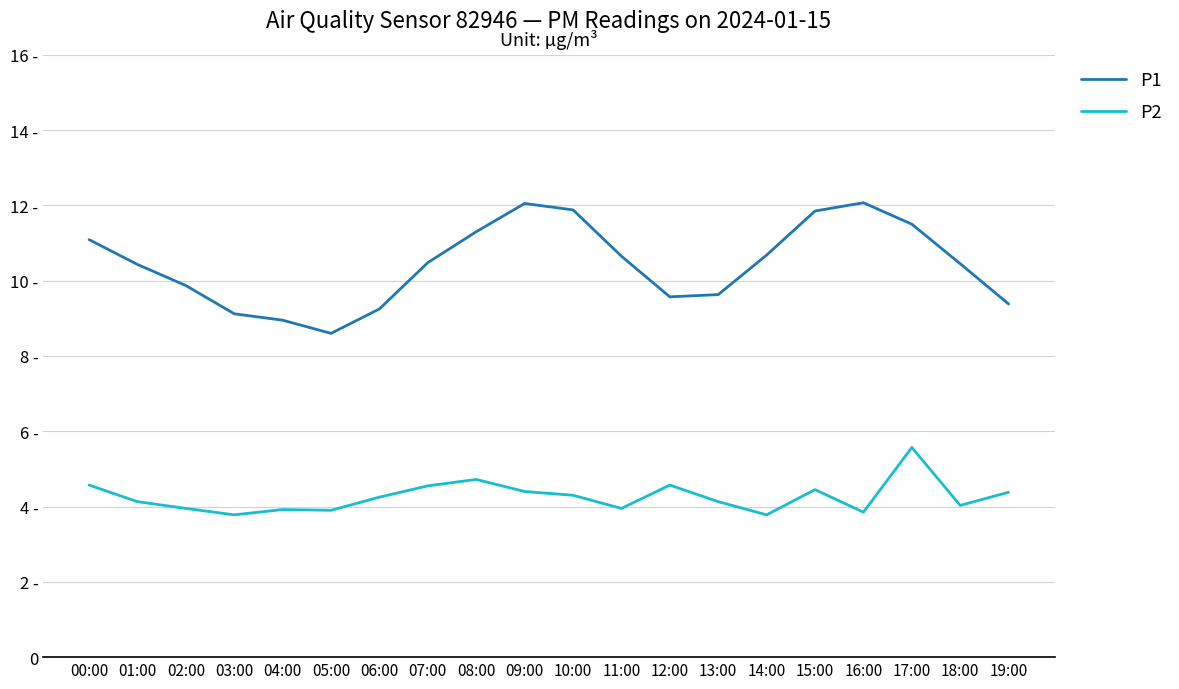

What is the label of the 19th point from the left?

18:00